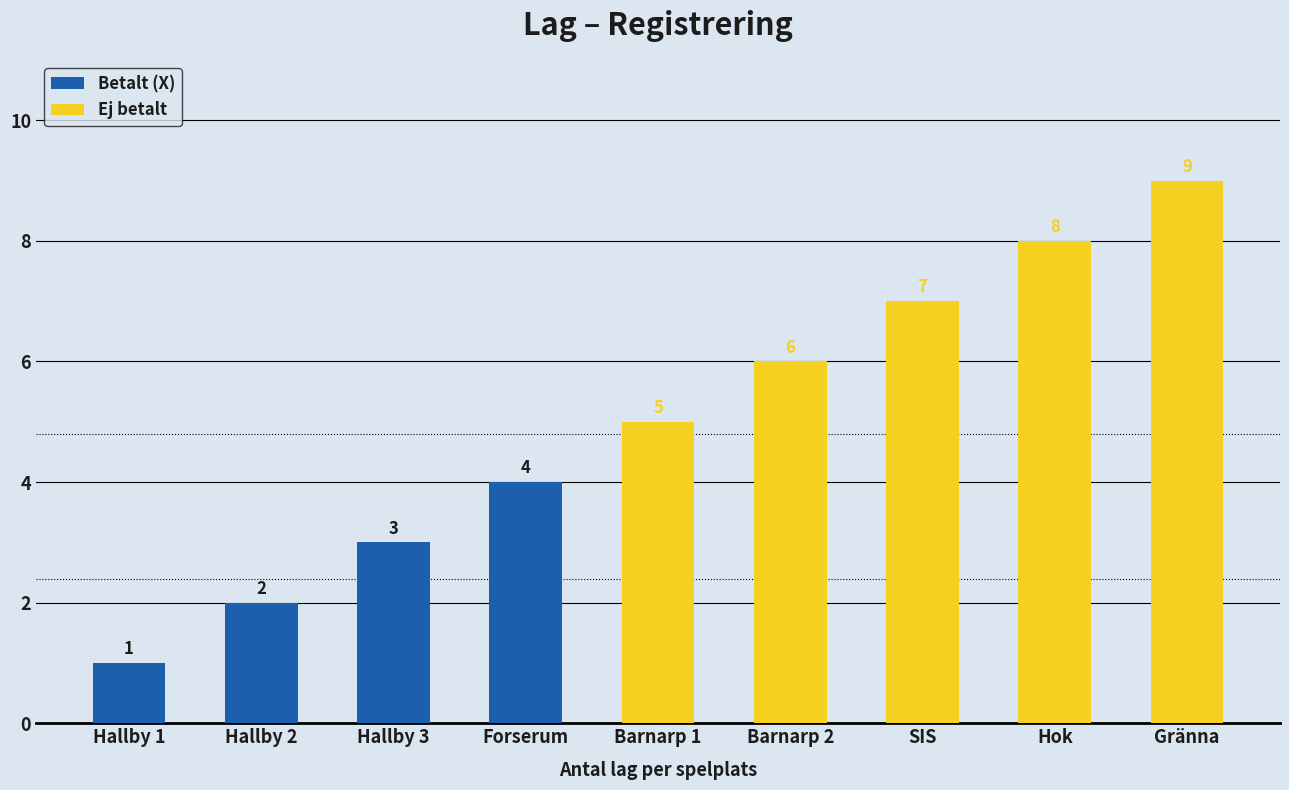

Is the value of Betalda lag at Barnarp 1 greater than the value of Ej betalda lag at Hallby 3?

Yes